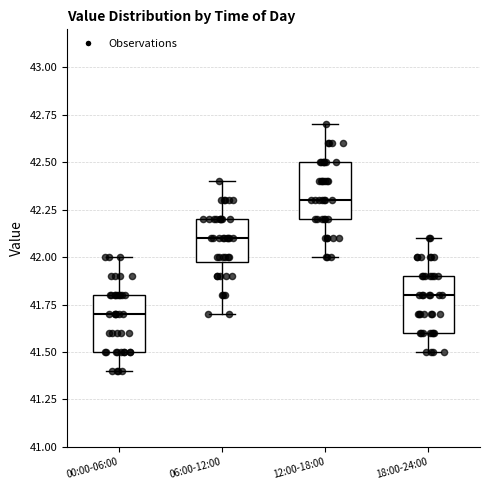

Which box has the highest median line?

12:00-18:00